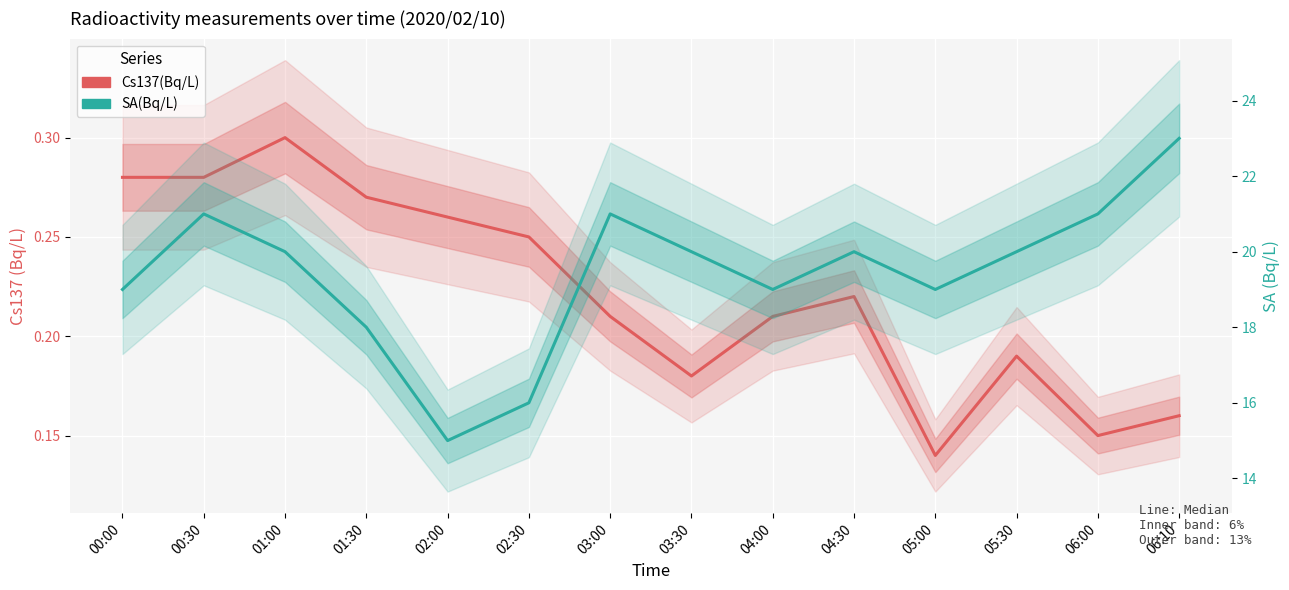

What is the highest value of the SA(Bq/L) series?

23.0